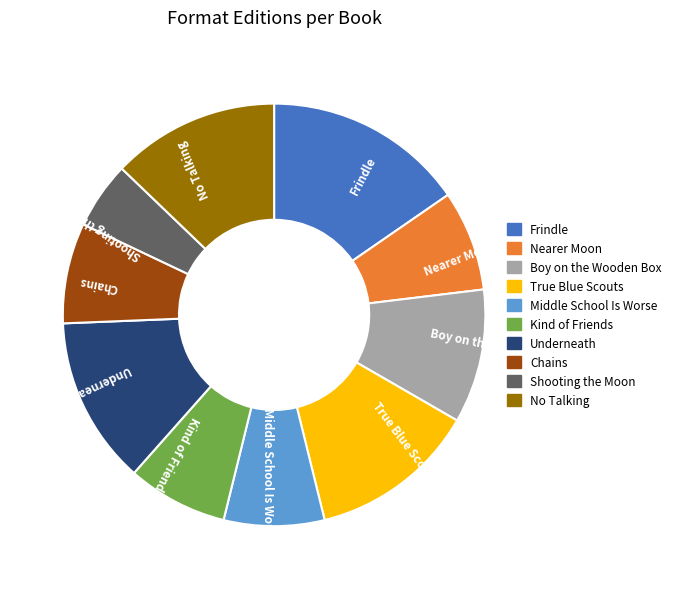

Which slice is the smallest?

Shooting the Moon